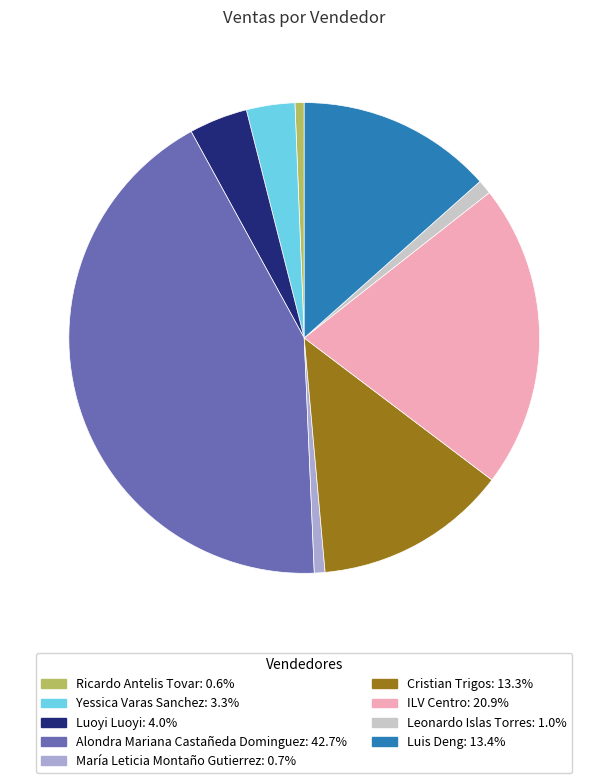

Is there any slice that represents more than half of the pie?

No